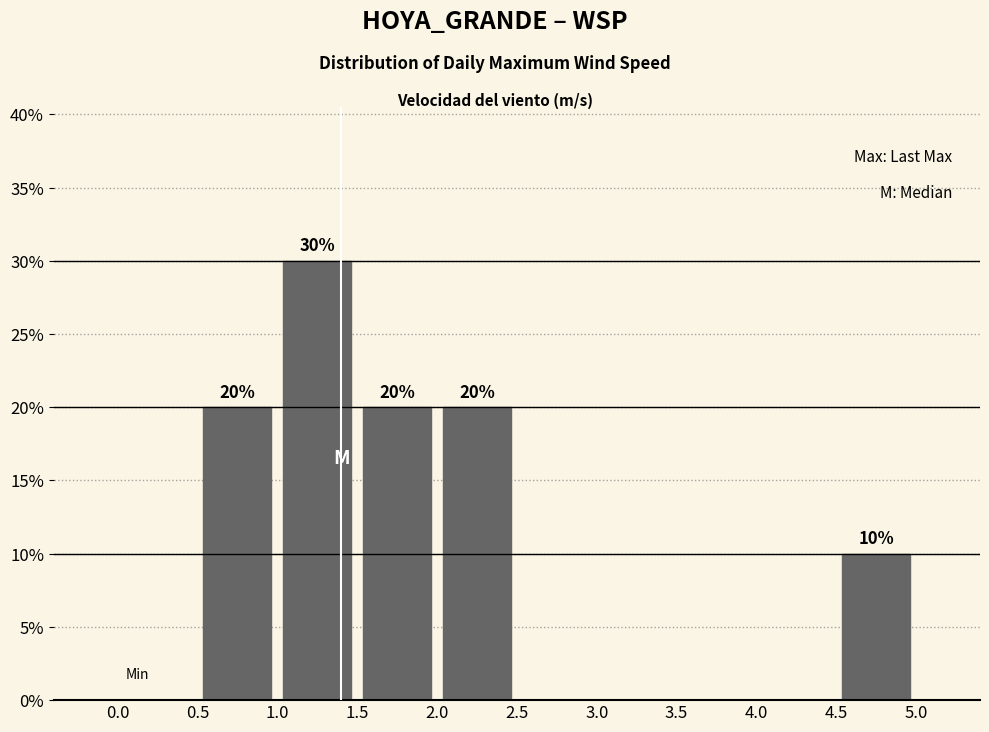

Over which range of the x-axis is the bar tallest?

1.0 to 1.5